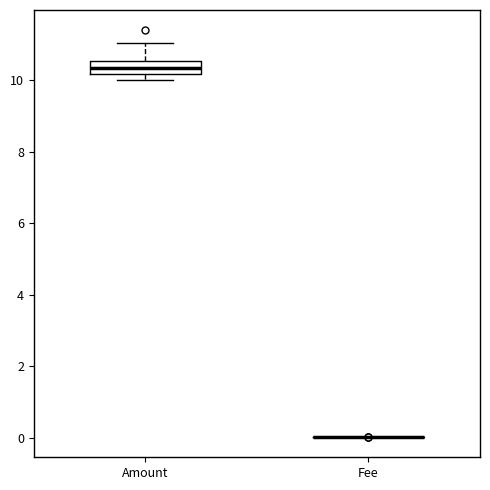

Which box is the tallest, from its lower edge to its upper edge?

Amount